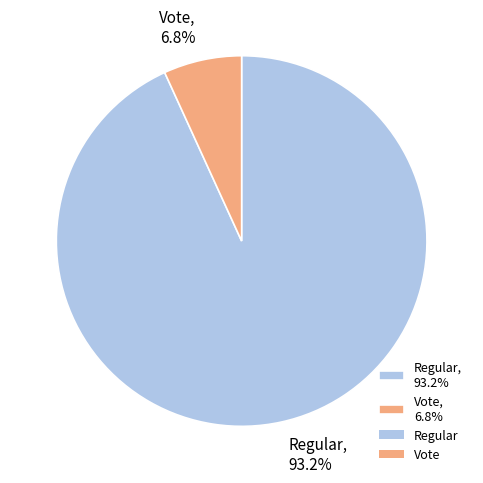

Is there any slice that represents more than half of the pie?

Yes